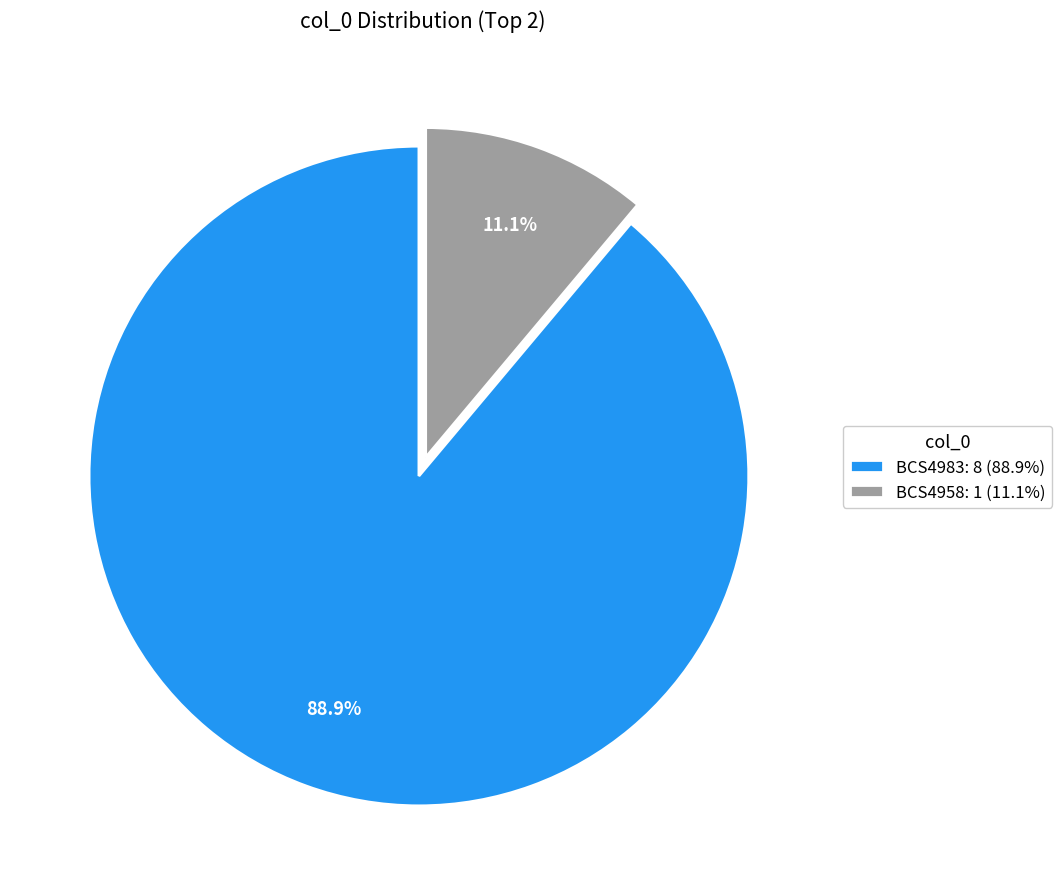

Does BCS4958 account for over 50% of the chart?

No